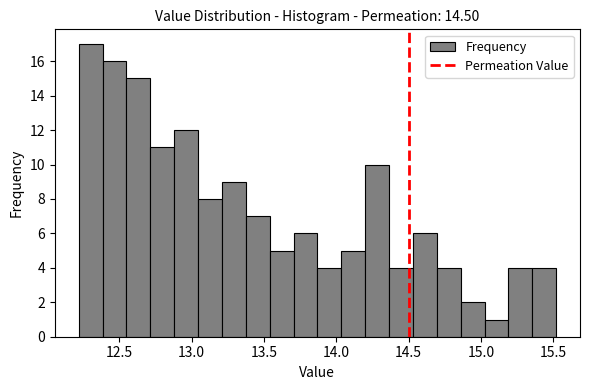

Read against the x-axis, roughly where is the centre of the tallest bar?

12.30